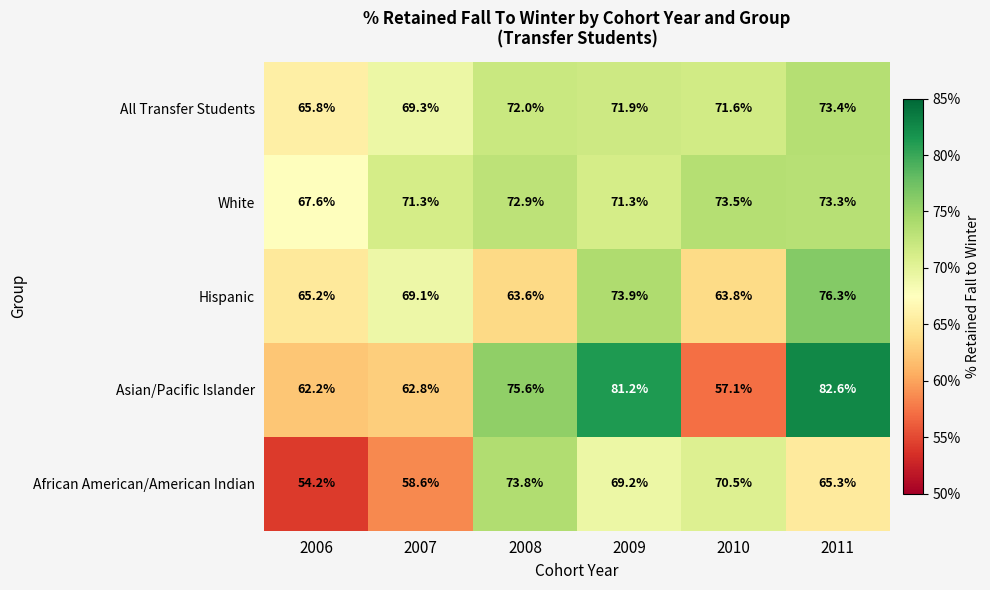

Reading left to right, transcribe all the data shown in this chart.

All Transfer Students: 2006=65.8	2007=69.3	2008=72.0	2009=71.9	2010=71.6	2011=73.4
White: 2006=67.6	2007=71.3	2008=72.9	2009=71.3	2010=73.5	2011=73.3
Hispanic: 2006=65.2	2007=69.1	2008=63.6	2009=73.9	2010=63.8	2011=76.3
Asian/Pacific Islander: 2006=62.2	2007=62.8	2008=75.6	2009=81.2	2010=57.1	2011=82.6
African American/American Indian: 2006=54.2	2007=58.6	2008=73.8	2009=69.2	2010=70.5	2011=65.3